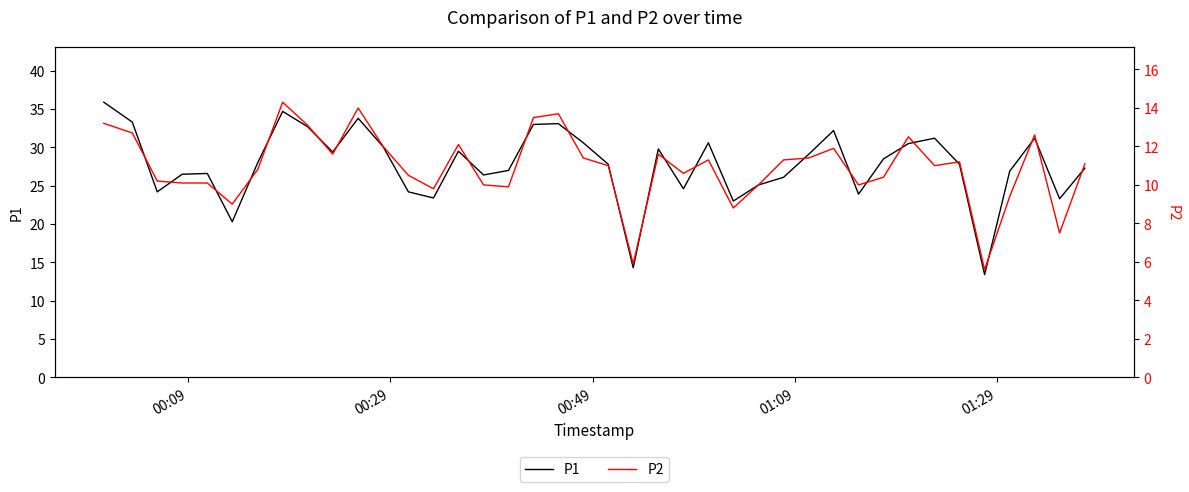

How many lines are shown in the chart?

2